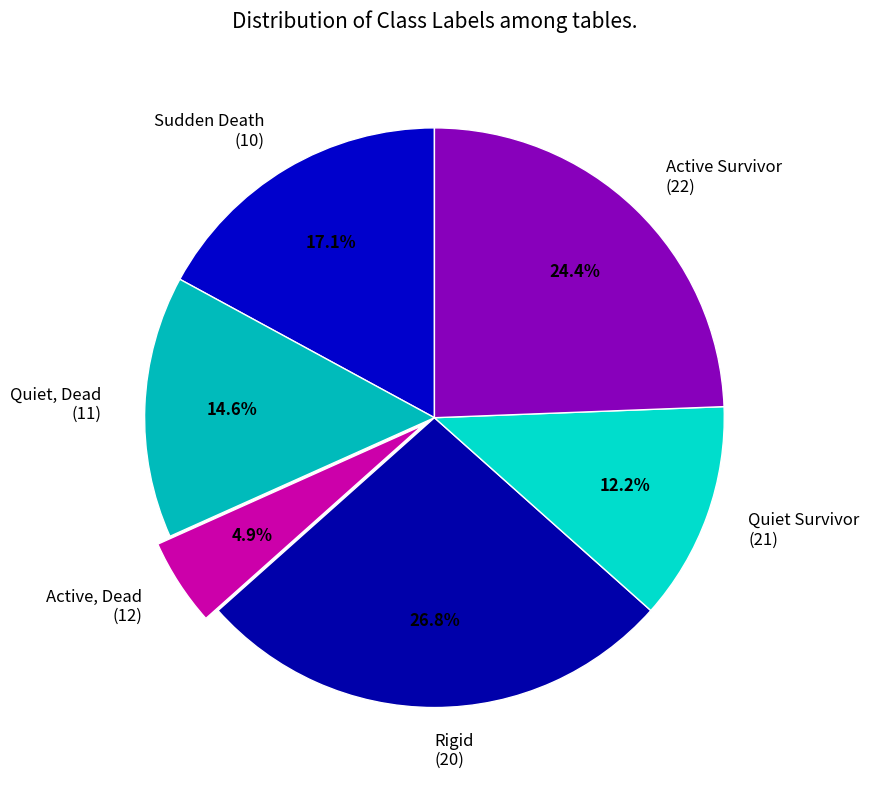

How many segments does this pie chart have?

6